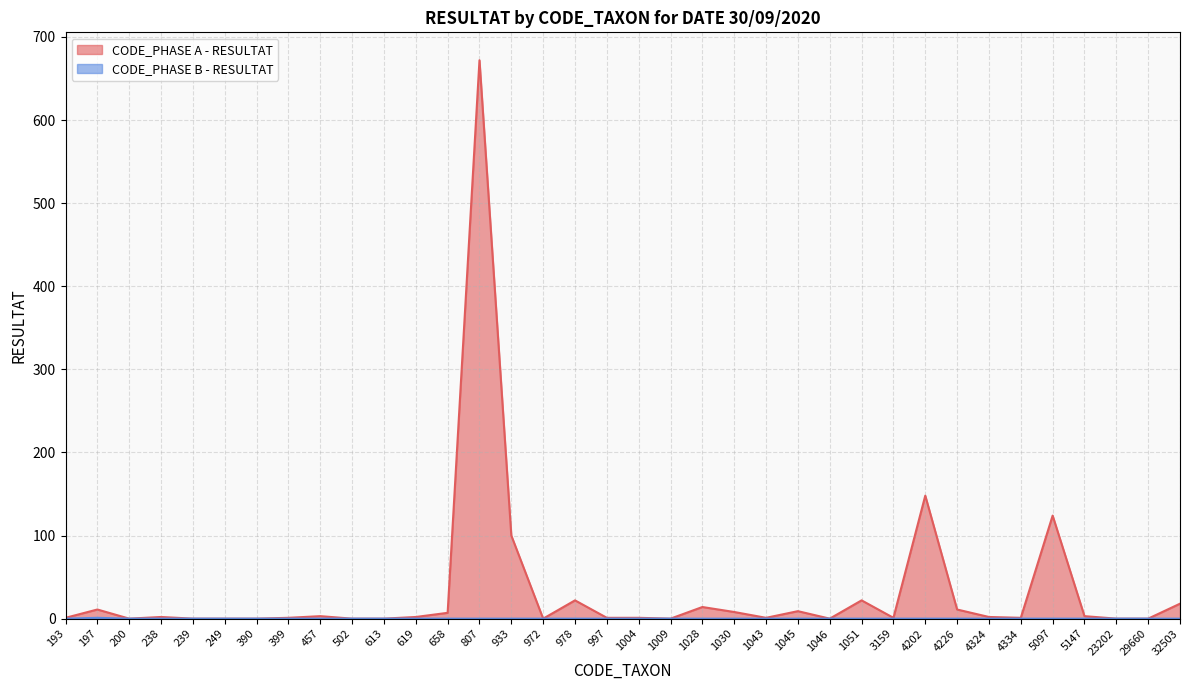

How many distinct data groups are displayed?

2